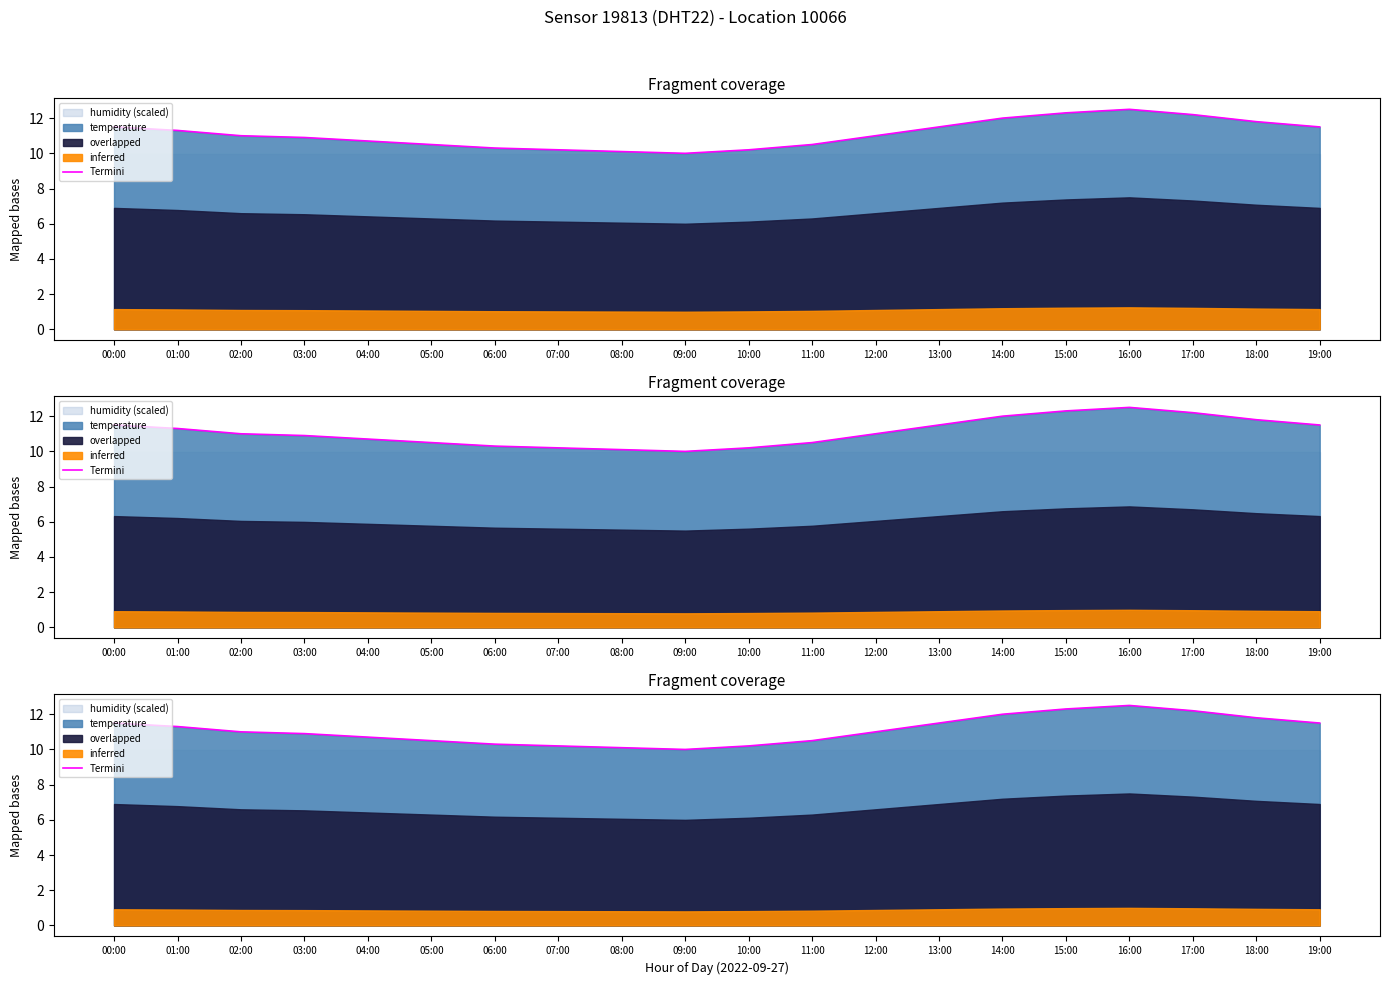

At which label does the data first exceed 11?

00:00